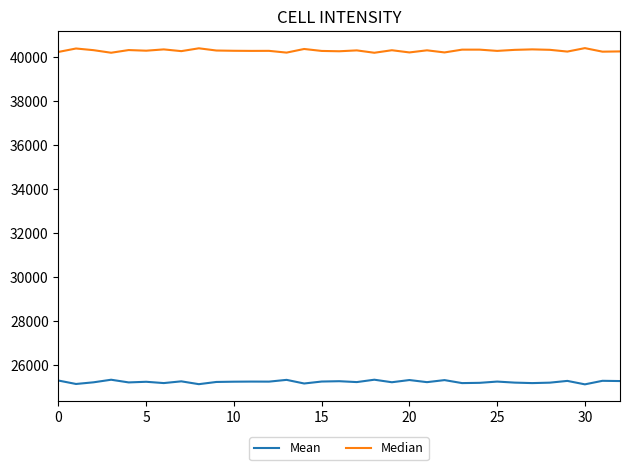

What is the minimum value shown in the chart?

25121